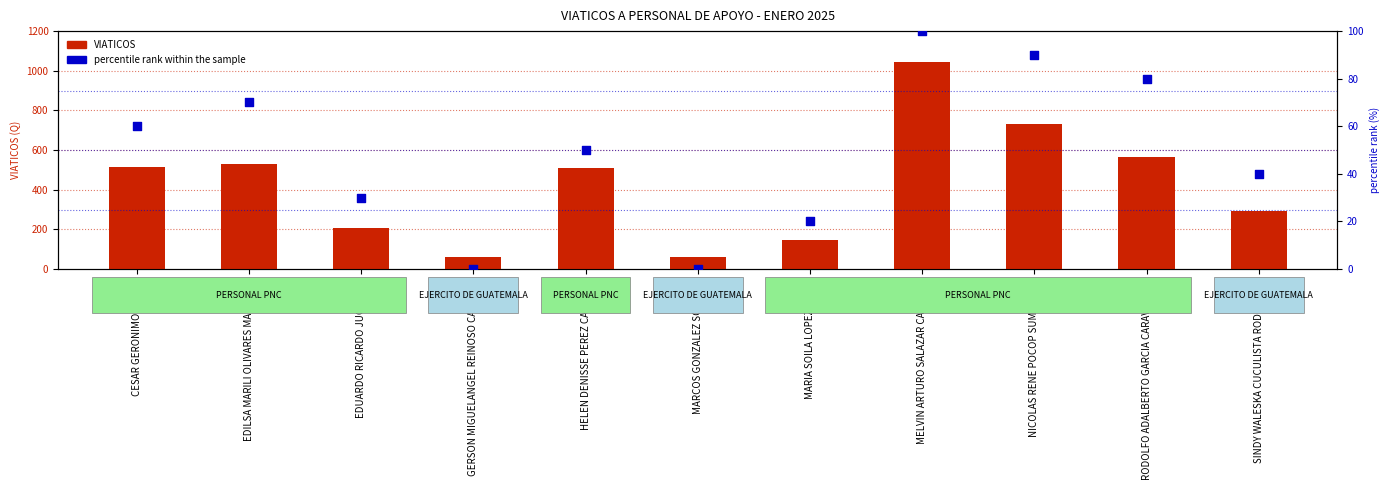

Which series reaches the minimum Y coordinate?

percentile rank within the sample